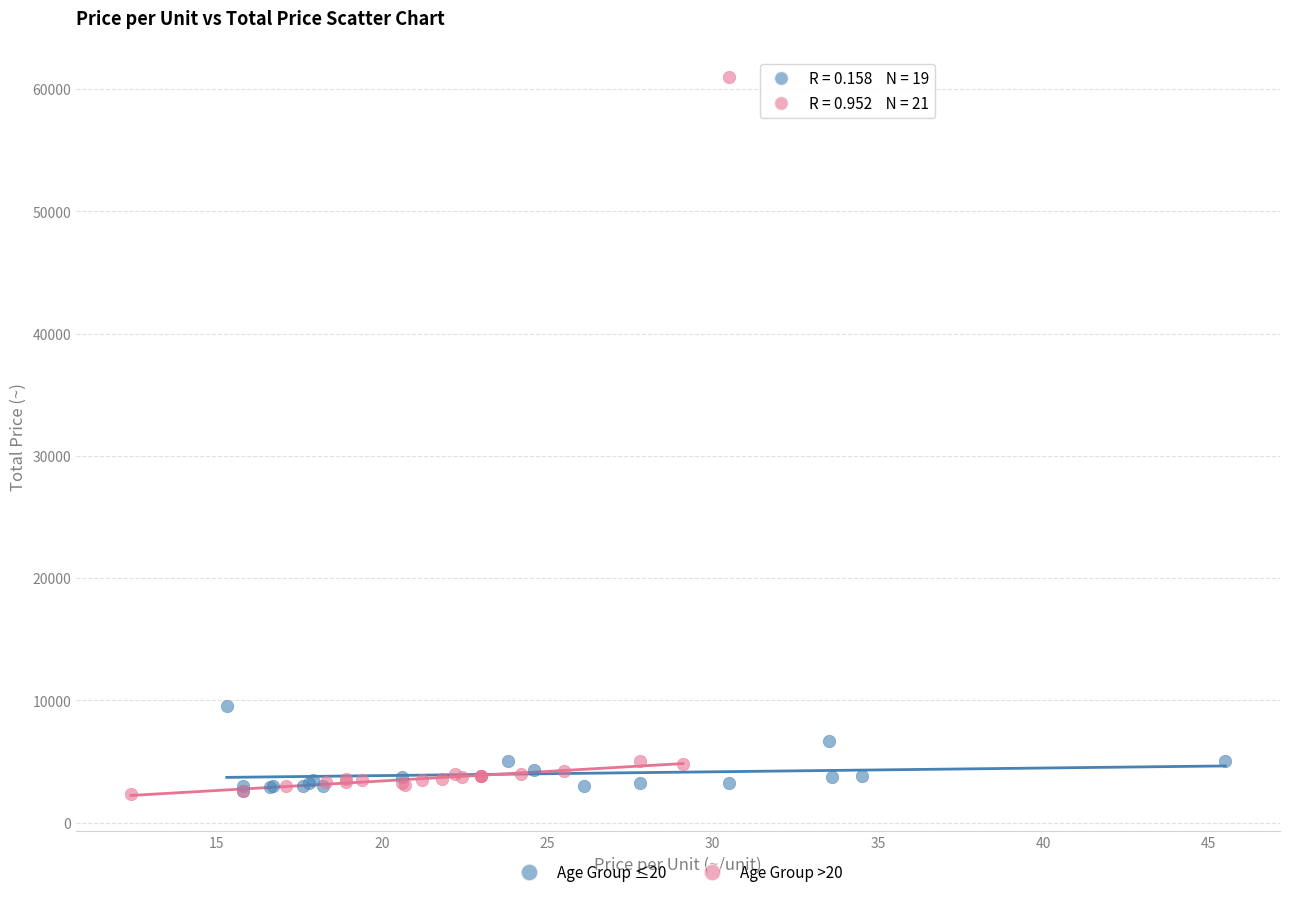

Which series reaches the maximum Y coordinate?

Age Group >20